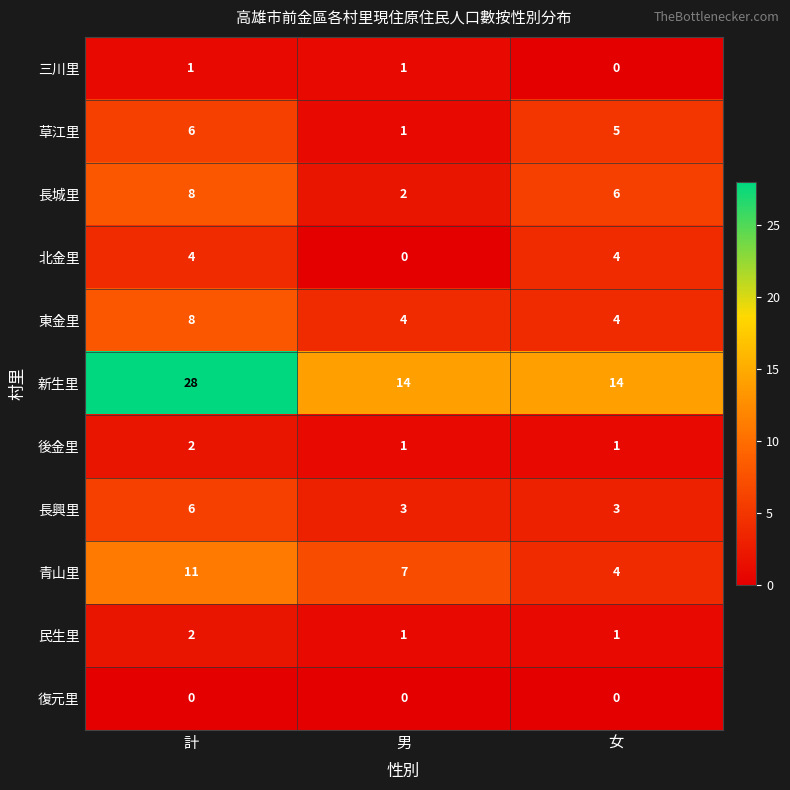

Where is 青山里 nearest to the value 7?

男